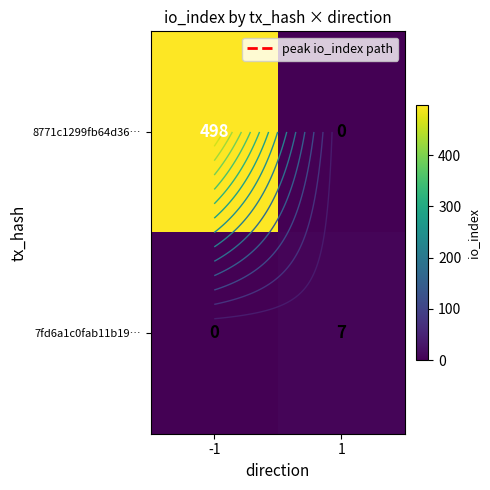

What is the average value of the 7fd6a1c0fab11b19… series?

4